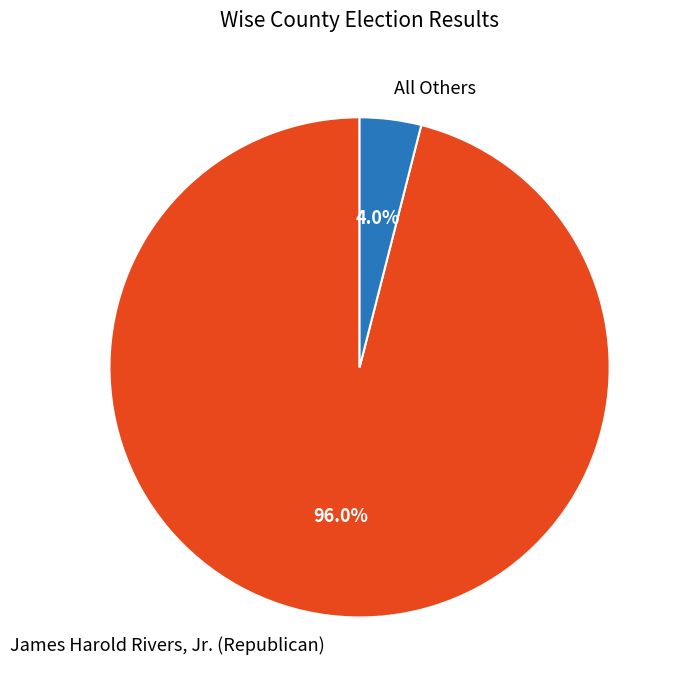

Rank the categories by value from lowest to highest.

All Others, James Harold Rivers, Jr. (Republican)